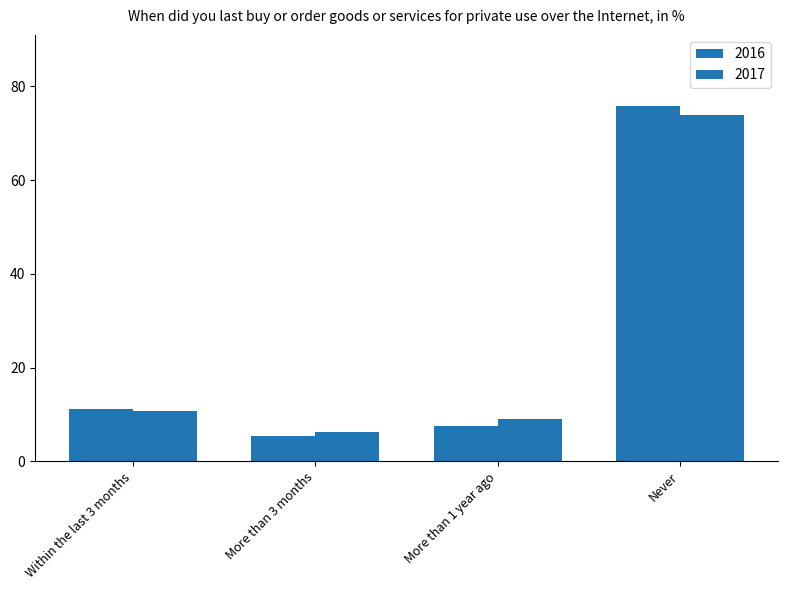

How many data points does each series have?

4